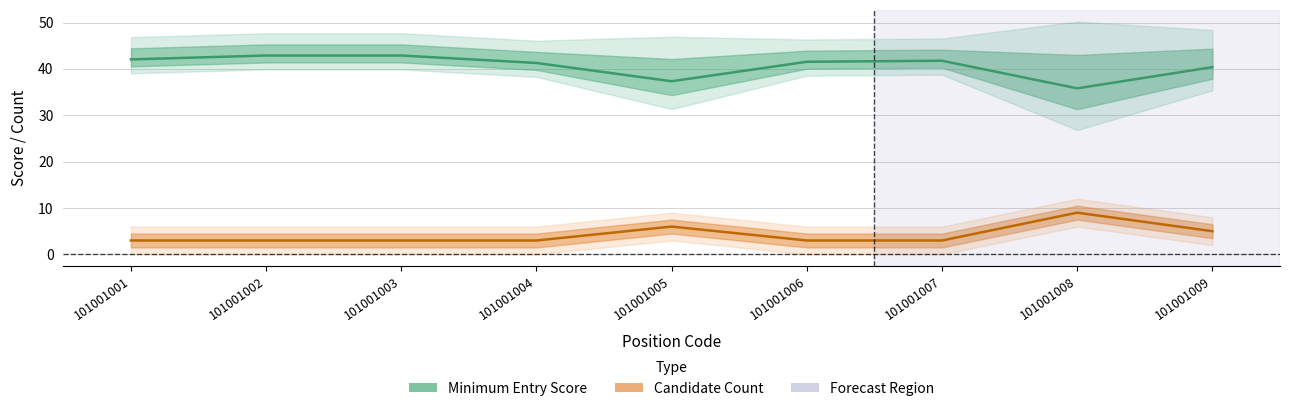

Read the candidate_count value at 101001001.

3.0